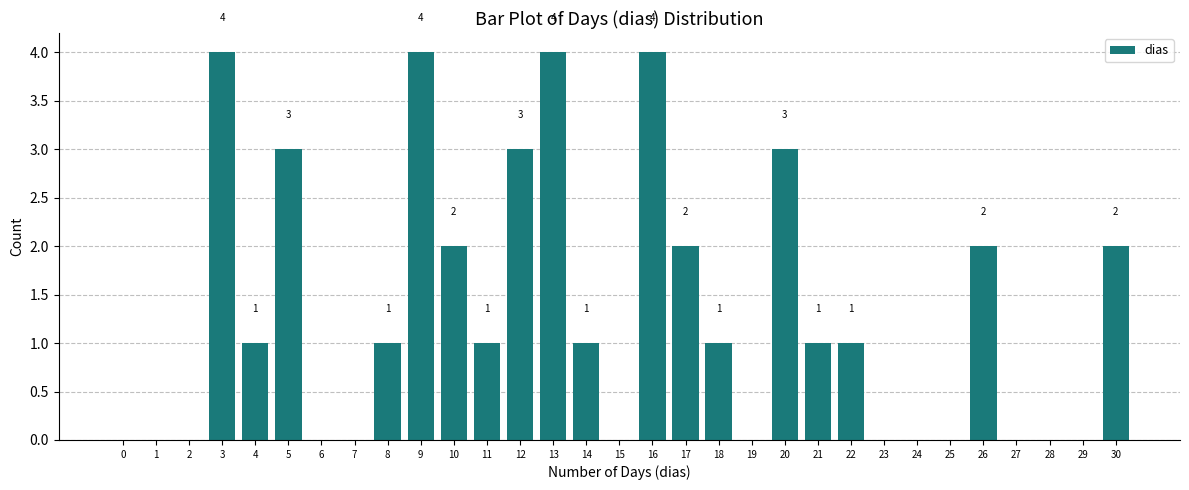

Reading left to right, list all the values displayed in this chart.

0=0	1=0	2=0	3=4	4=1	5=3	6=0	7=0	8=1	9=4	10=2	11=1	12=3	13=4	14=1	15=0	16=4	17=2	18=1	19=0	20=3	21=1	22=1	23=0	24=0	25=0	26=2	27=0	28=0	29=0	30=2